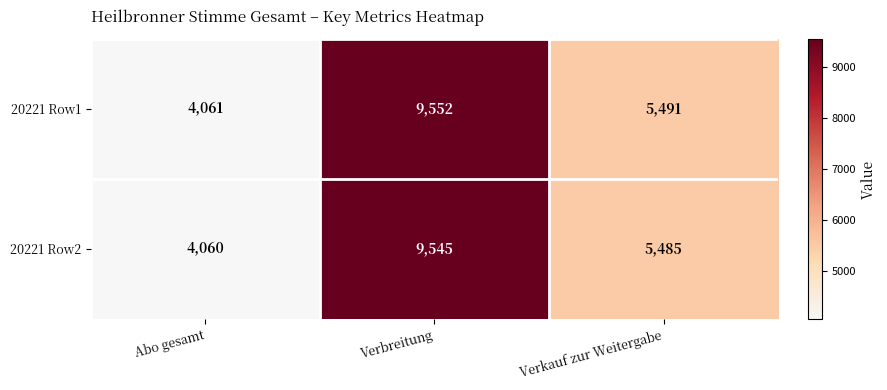

What is the maximum value shown in the chart?

9552